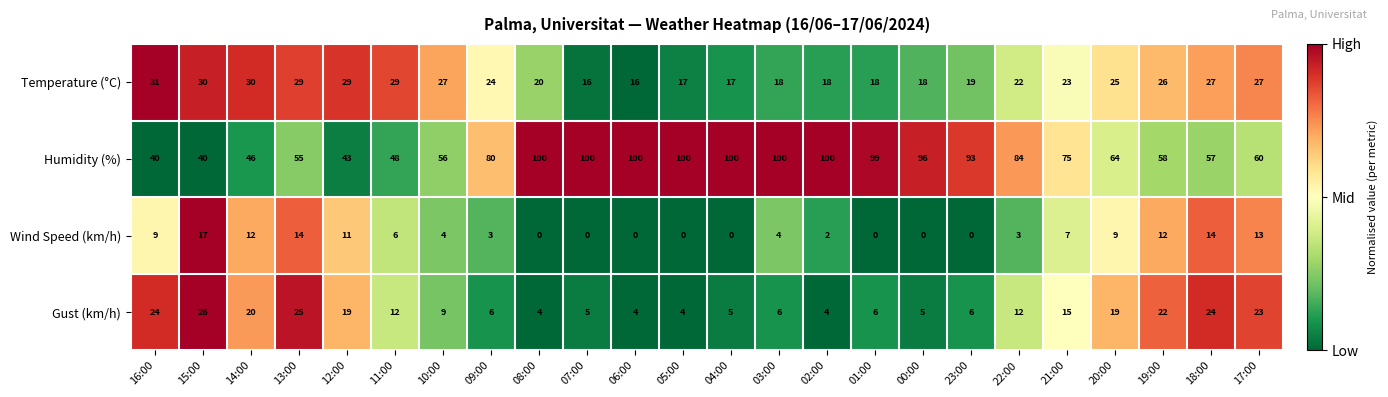

Which series has the widest spread of values?

Humidity (%)